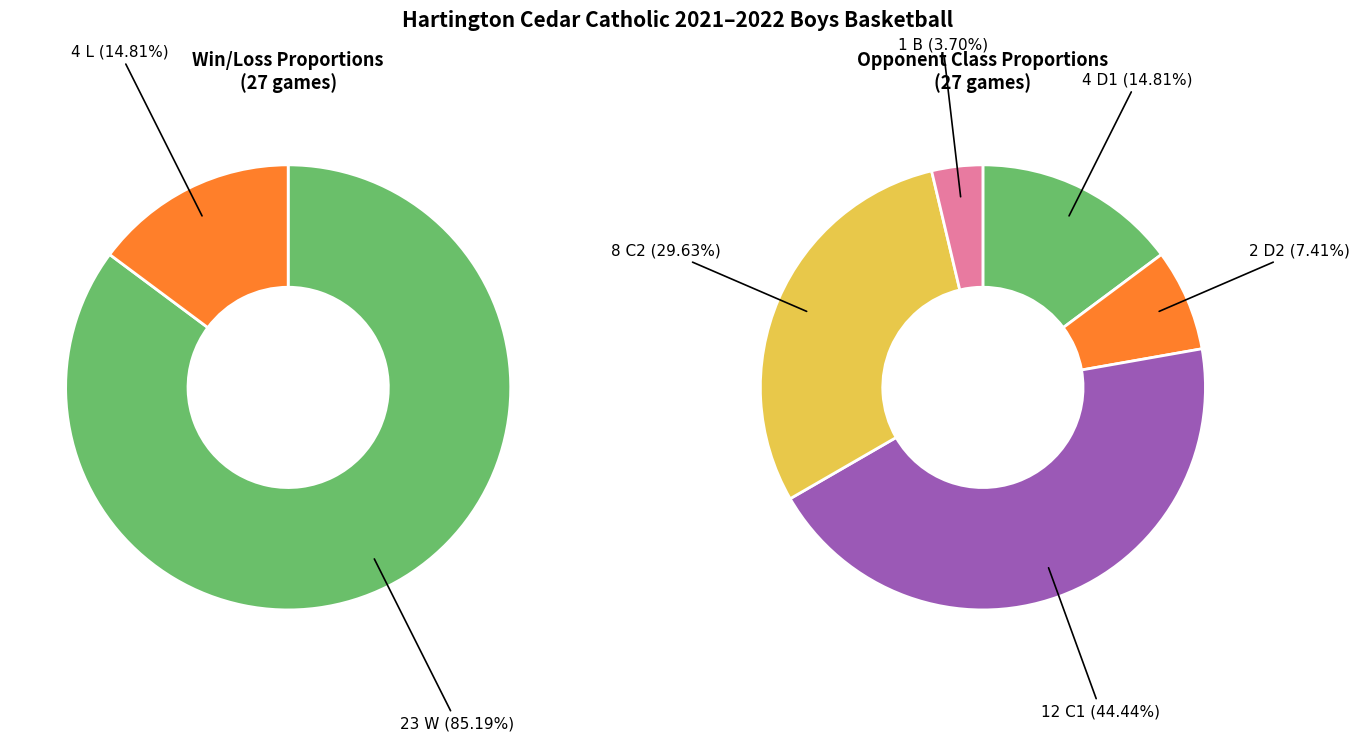

To the nearest percent, what portion does L represent?

15%